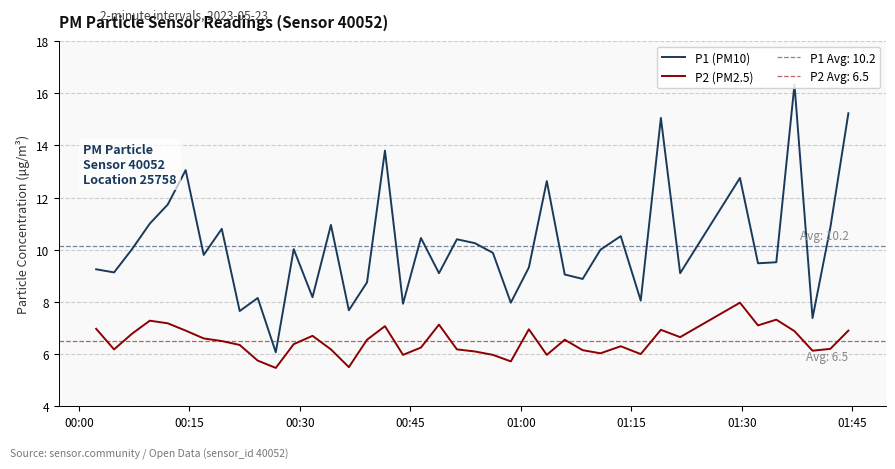

True or false: P1 (PM10) and P2 (PM2.5) cross at least once.

False